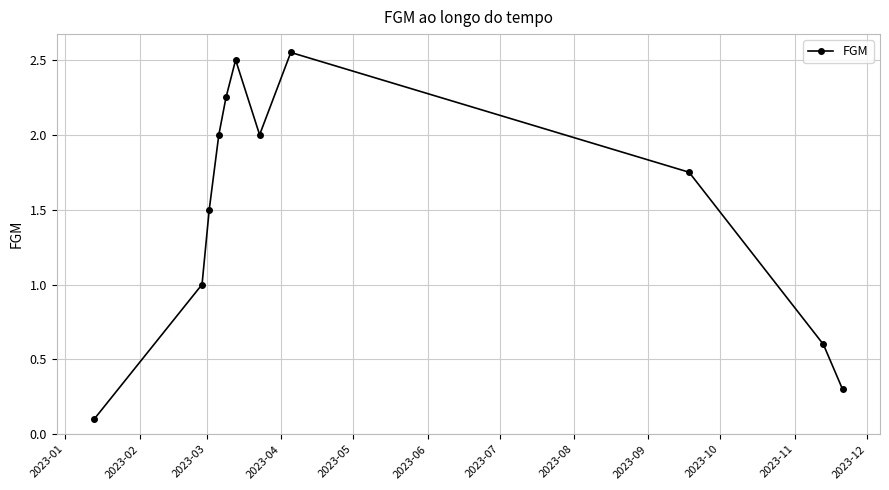

What is the average value?

1.5